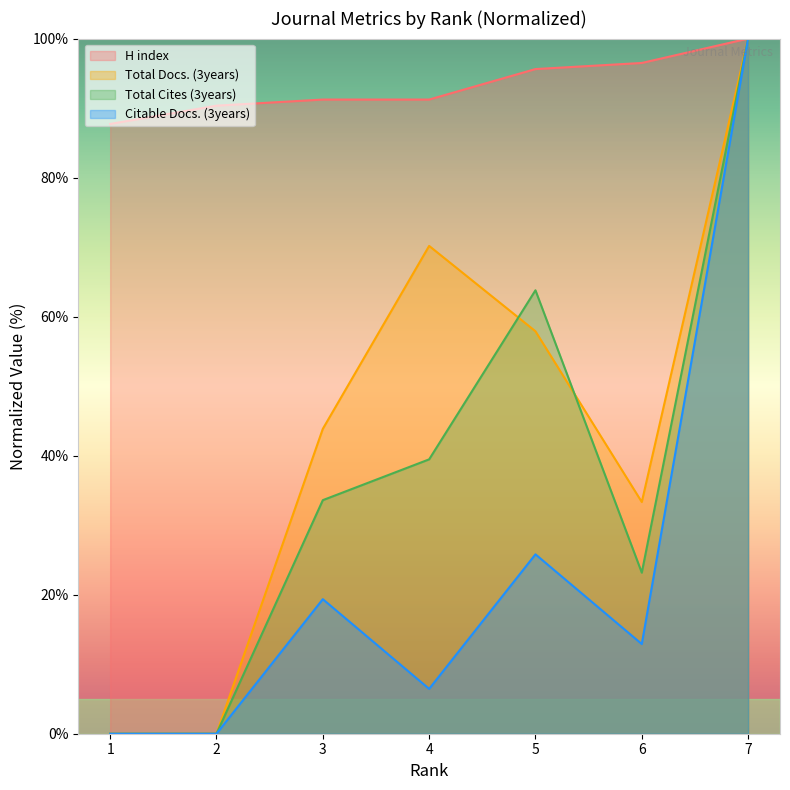

Reading left to right, what are all the values shown in this chart?

H index: 1=87.7	2=90.4	3=91.2	4=91.2	5=95.6	6=96.5	7=100.0
Total Docs. (3years): 1=0.0	2=0.0	3=43.9	4=70.2	5=57.9	6=33.3	7=100.0
Total Cites (3years): 1=0.0	2=0.0	3=33.6	4=39.5	5=63.8	6=23.2	7=100.0
Citable Docs. (3years): 1=0.0	2=0.0	3=19.4	4=6.5	5=25.8	6=12.9	7=100.0